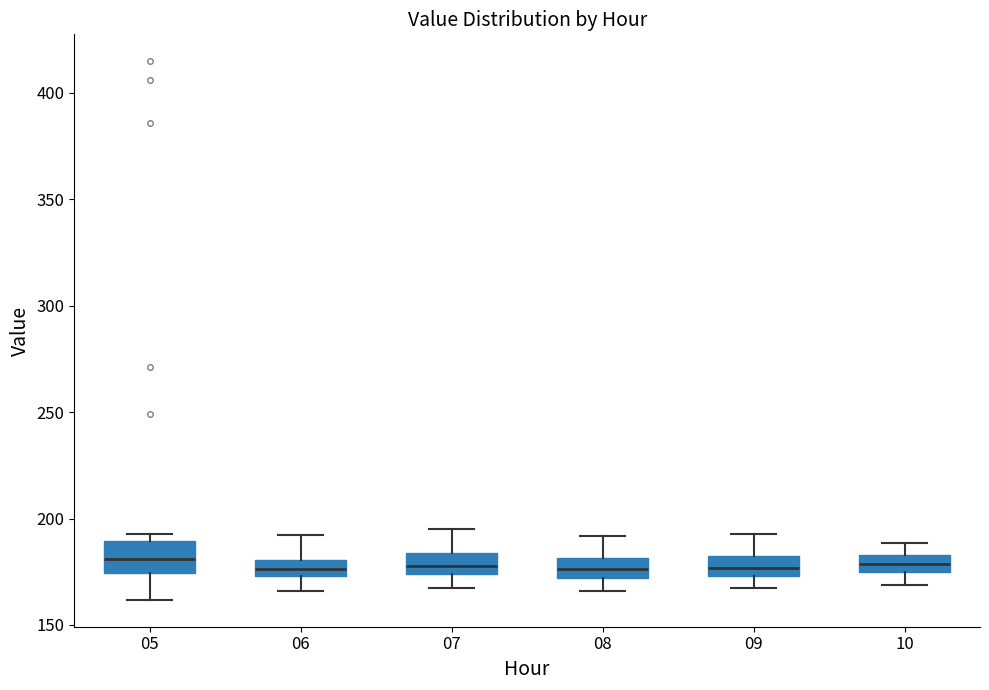

Where does the upper whisker of the box at x = 09 end on the y-axis? The values are not printed on the chart, so give them approximately, as read against the axis.

195